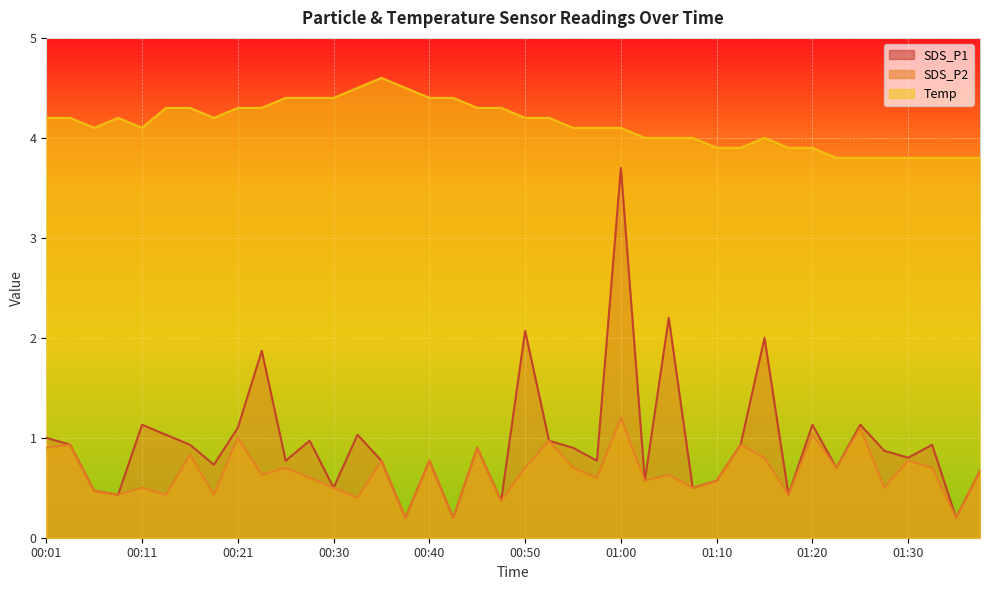

Is it true that Temp equals 2.2 at 01:20?

False